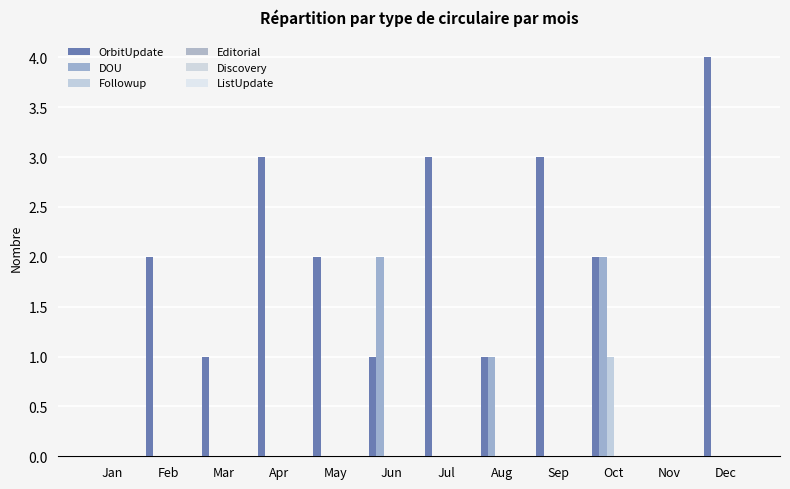

How many distinct data groups are displayed?

3